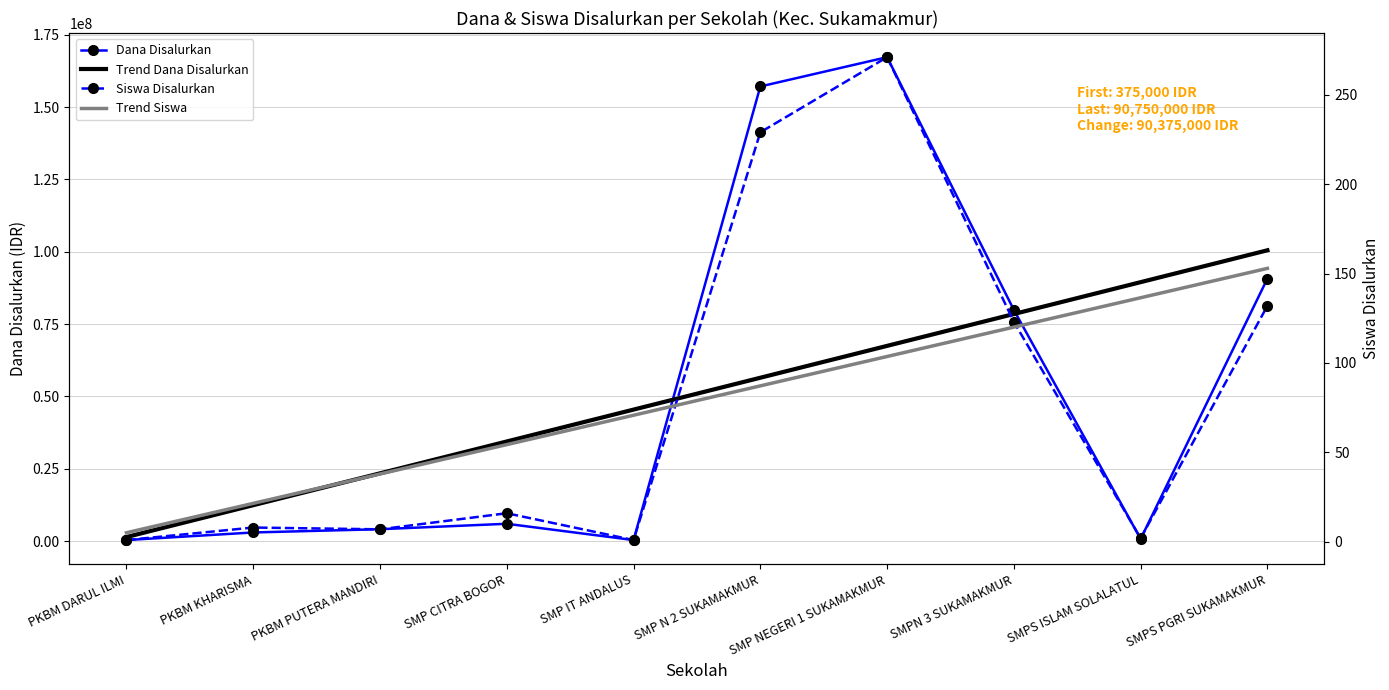

The value of Dana Disalurkan at SMP IT ANDALUS is 185265.4. True or false?

False